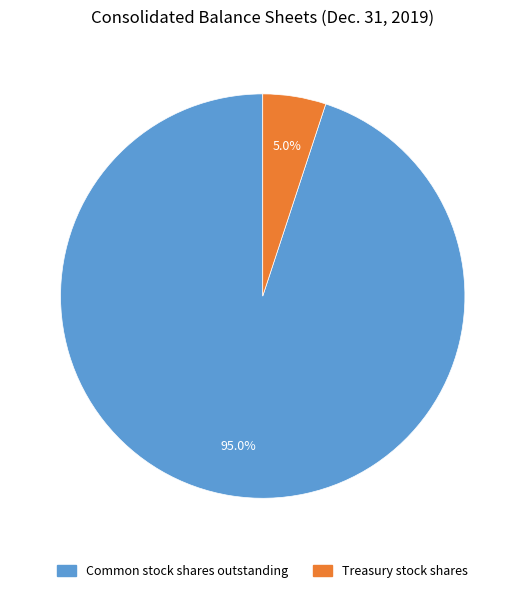

Rank the categories by value from highest to lowest.

Common stock shares outstanding, Treasury stock shares